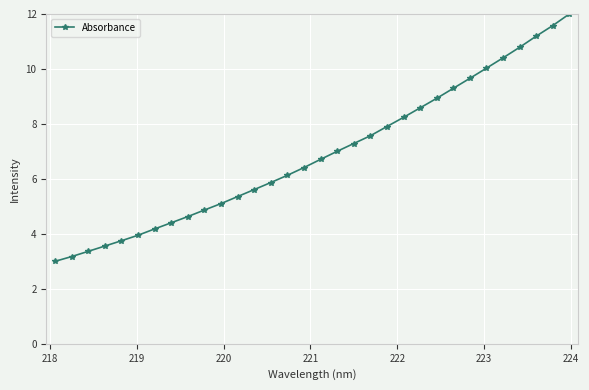

What is the maximum value shown in the chart?

12.0